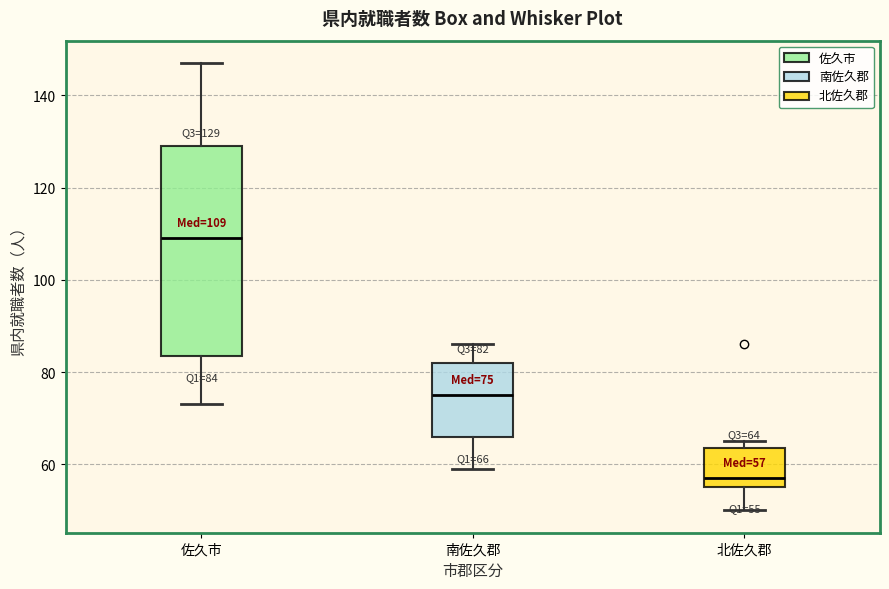

Comparing the boxes themselves (not the whiskers), which one is the tallest?

佐久市